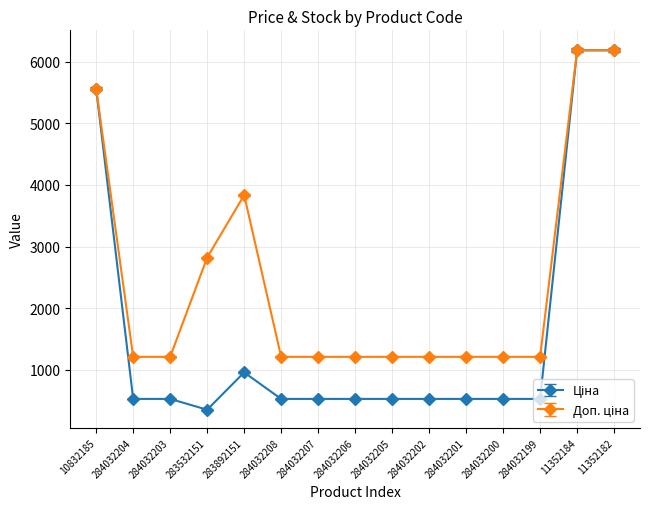

What is the difference between the highest and lowest values at 284032201?

682.5